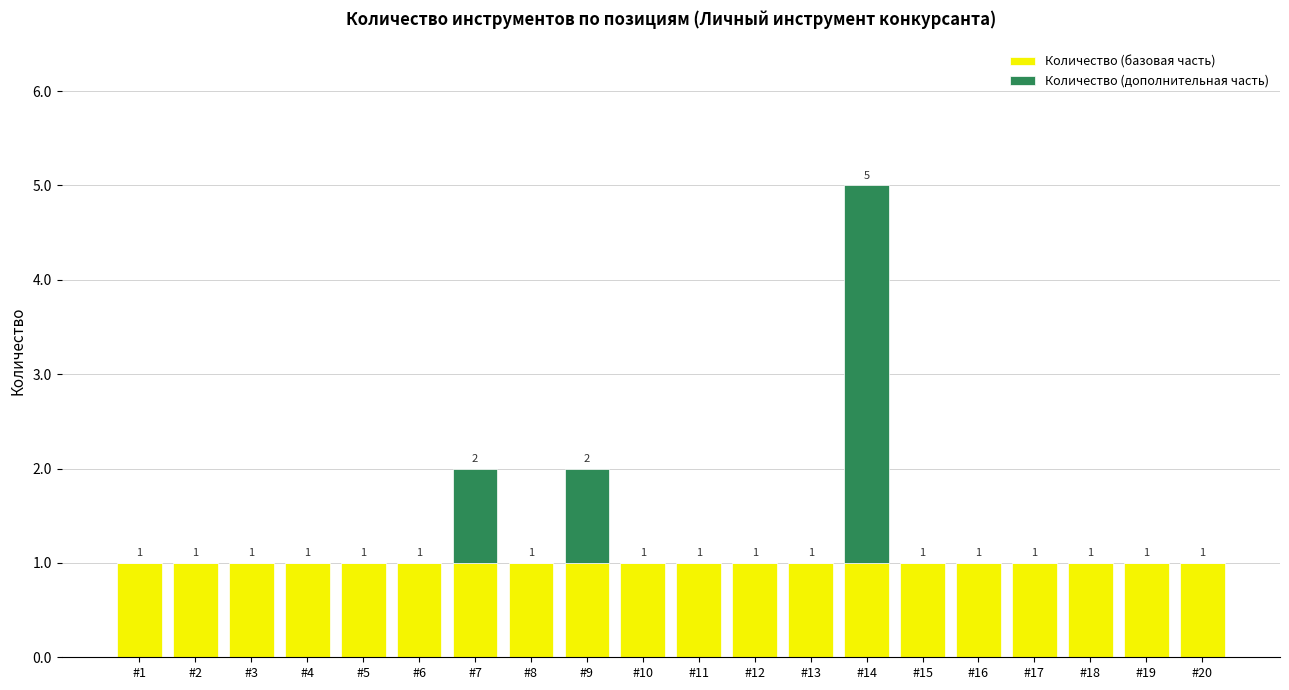

What is the sum of all Количество (базовая часть) values?

20